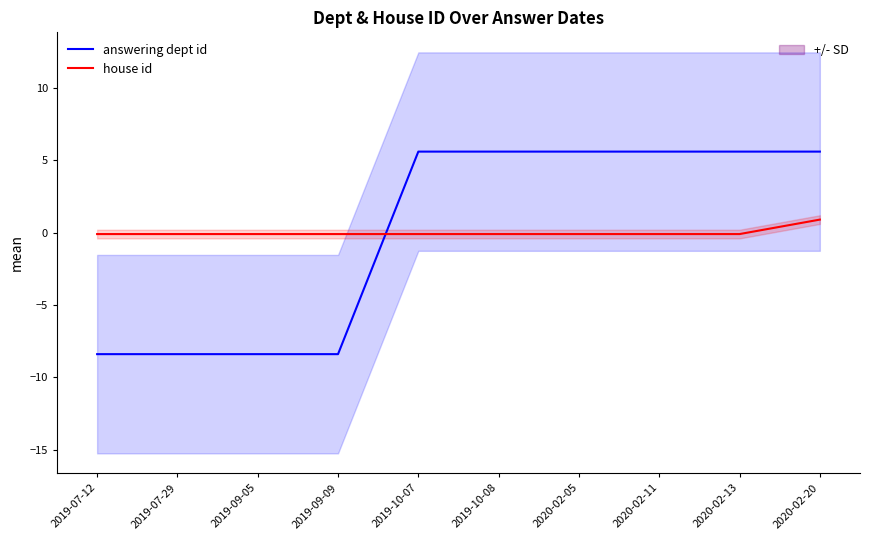

How many negative values does the house id series have?

9